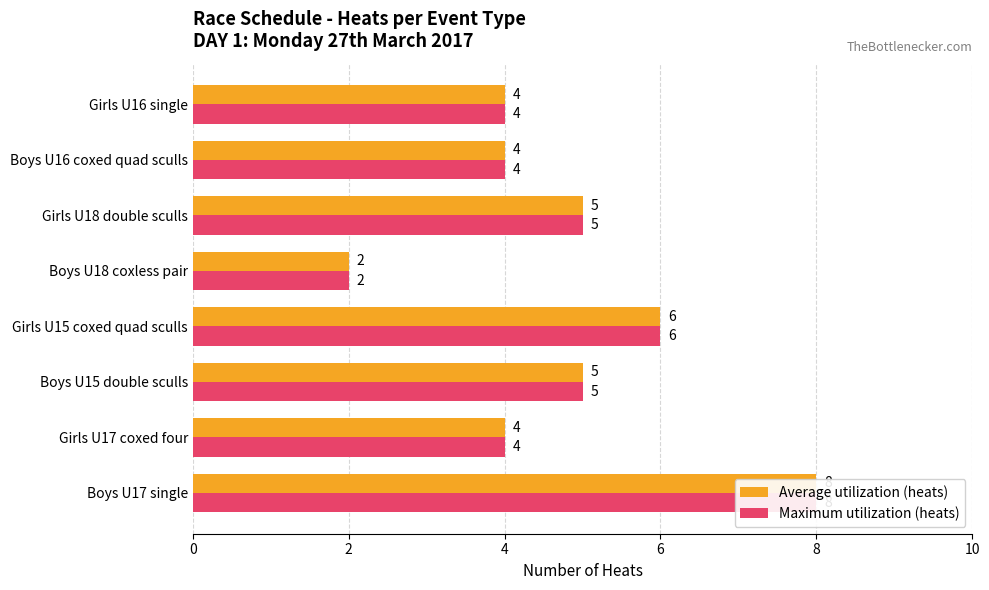

Is the value of Average utilization (heats) at Boys U18 coxless pair greater than the value of Maximum utilization (heats) at Girls U16 single?

No